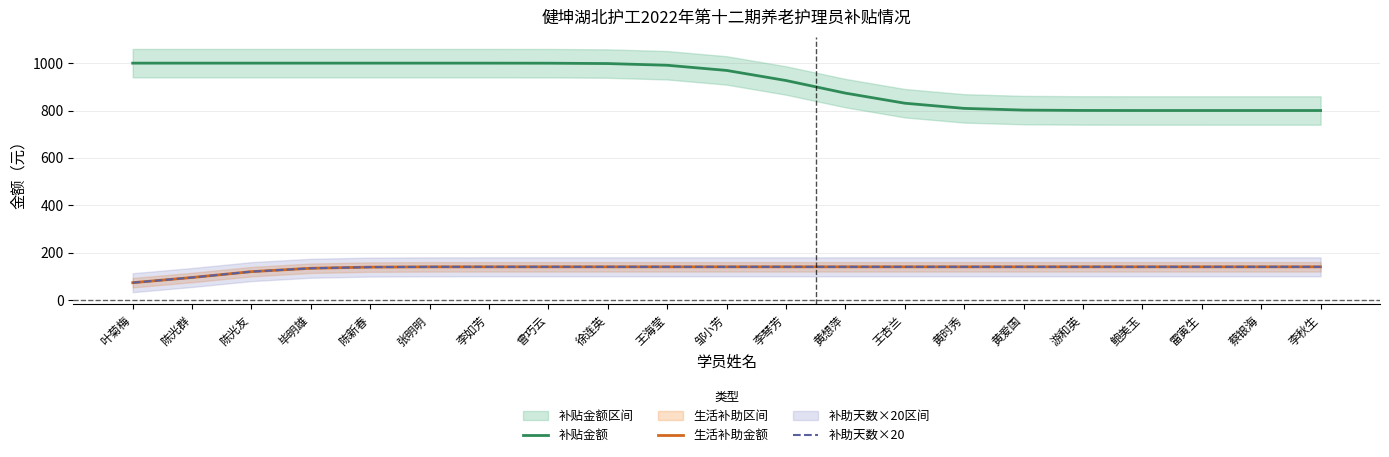

Which series has the largest range (max minus min)?

补贴金额